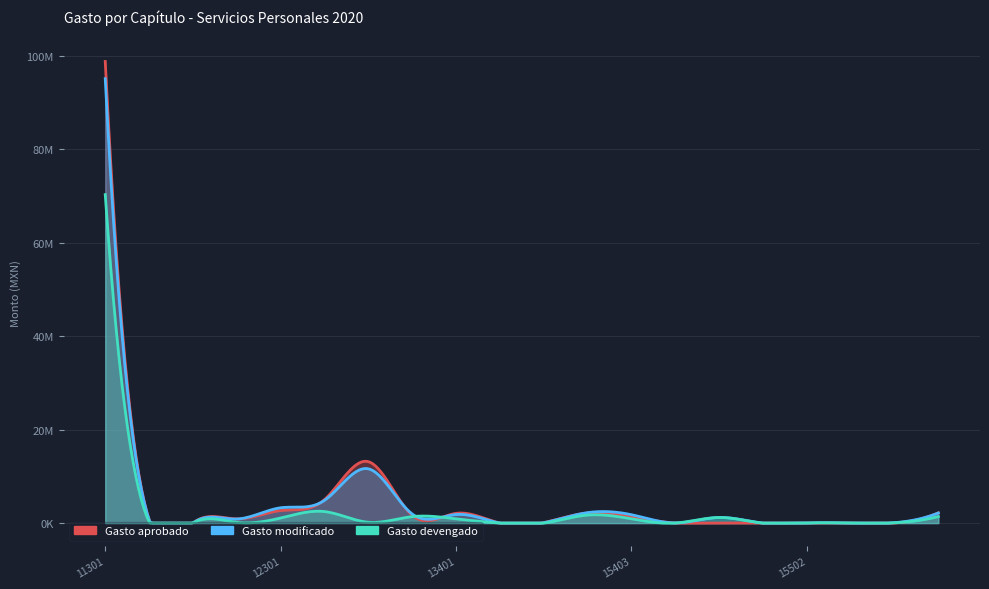

At which category does Gasto modificado reach its first local valley?

12101